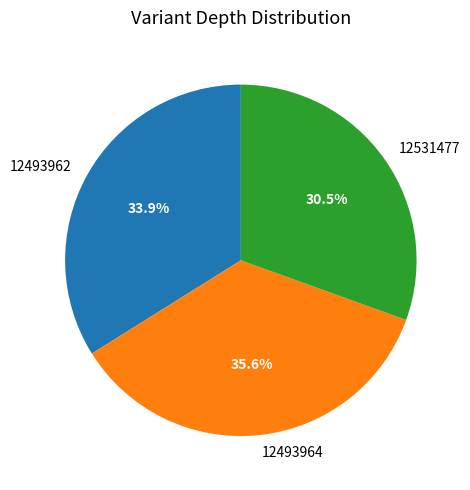

To the nearest percent, what percentage of the pie is 12493962?

34%